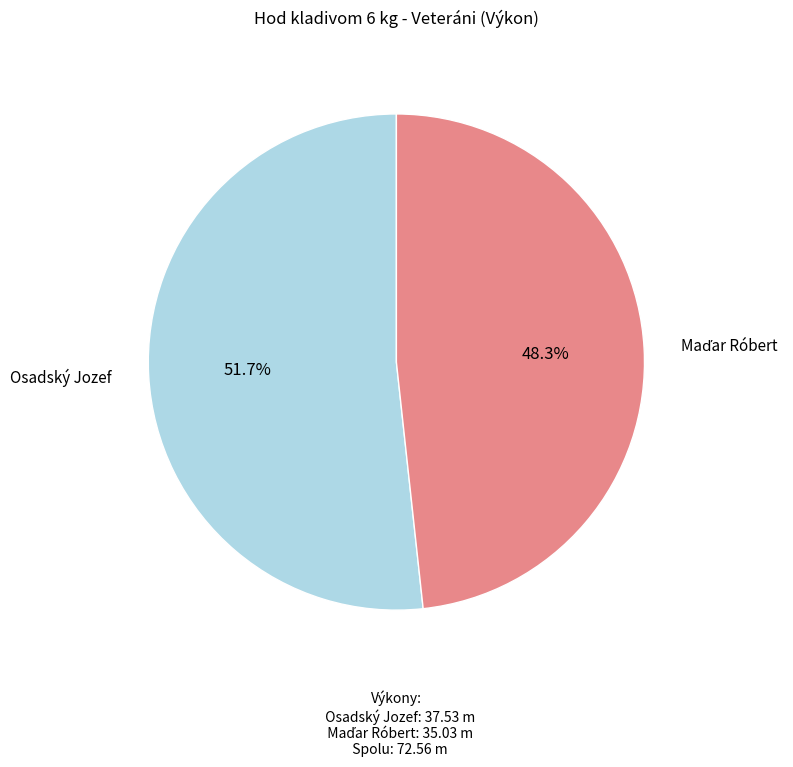

Does any single category account for the majority?

Yes